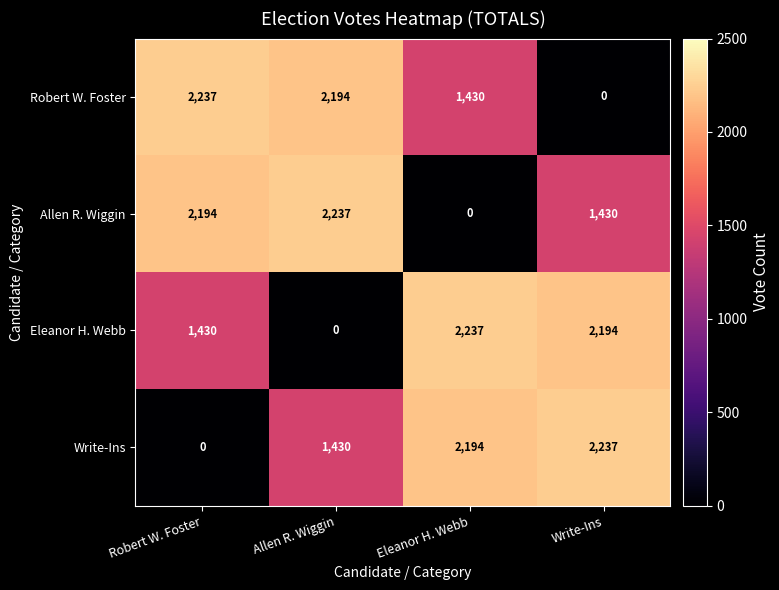

Where does the Robert W. Foster series first go above 2194?

Robert W. Foster